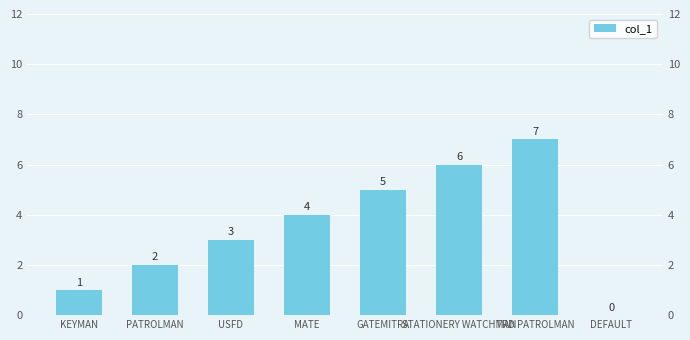

How many values exceed 4?

3